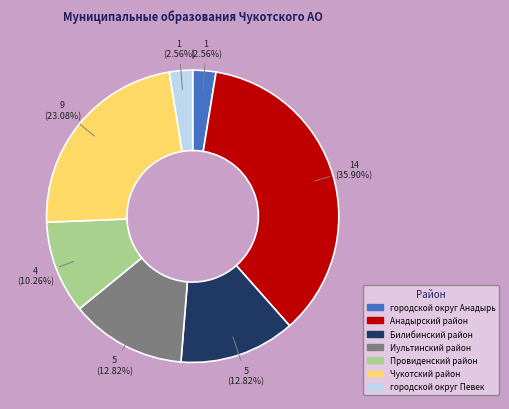

How many slices are in this pie chart?

7